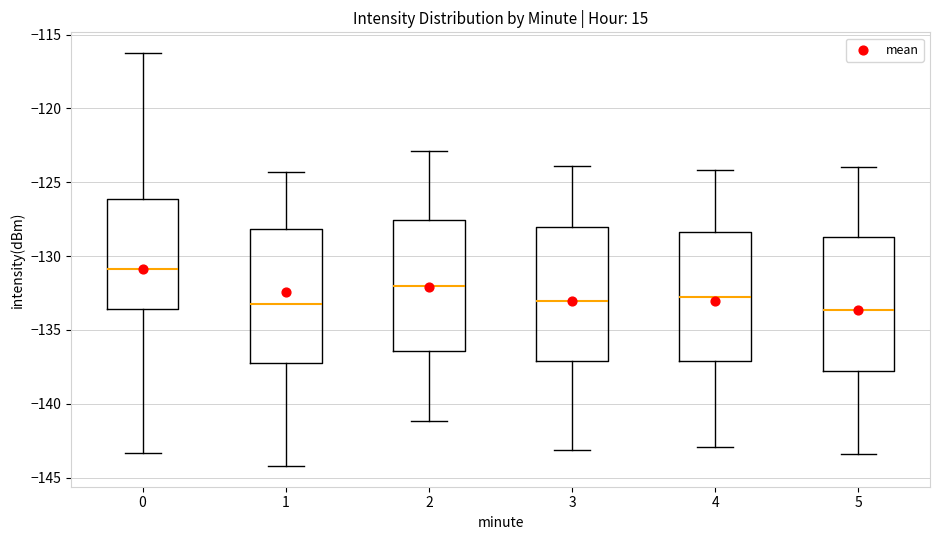

Which box has the highest median line?

0